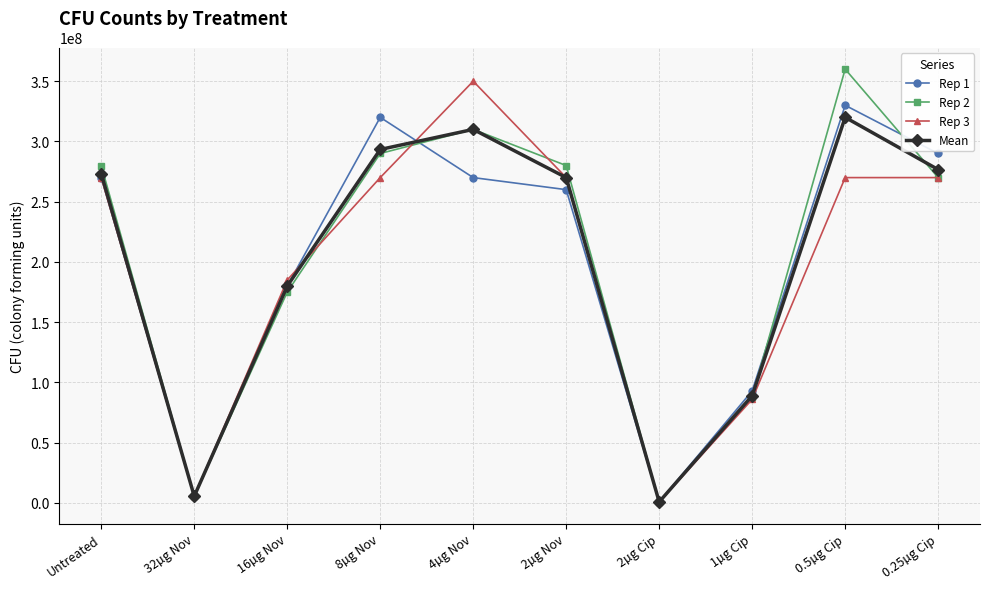

At which category is the sum across all series the highest?

0.5µg Cip